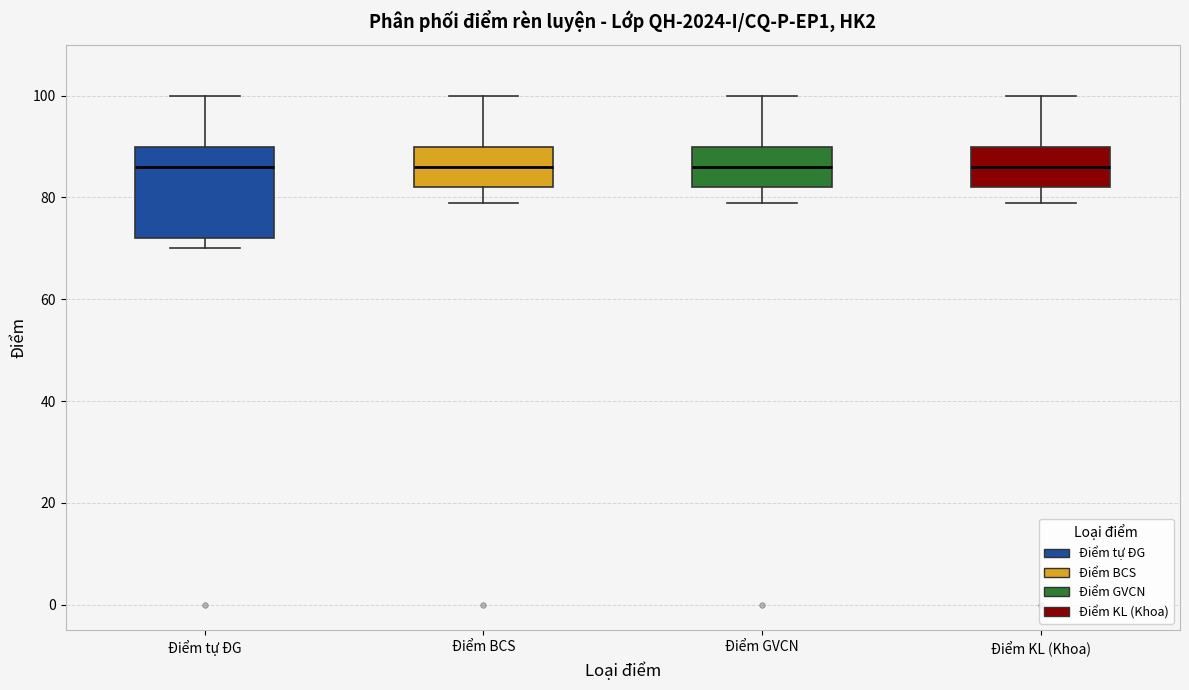

Reading left to right, transcribe this box plot: for each box, give where its median line is, the range the box spans, and where its two whiskers end, as read against the y-axis. The values are not printed on the chart, so give them approximately, as read against the axis.

Điểm tự ĐG: median 86, box 72 to 90, whiskers 70 to 100
Điểm BCS: median 86, box 82 to 90, whiskers 80 to 100
Điểm GVCN: median 86, box 82 to 90, whiskers 80 to 100
Điểm KL (Khoa): median 86, box 82 to 90, whiskers 80 to 100